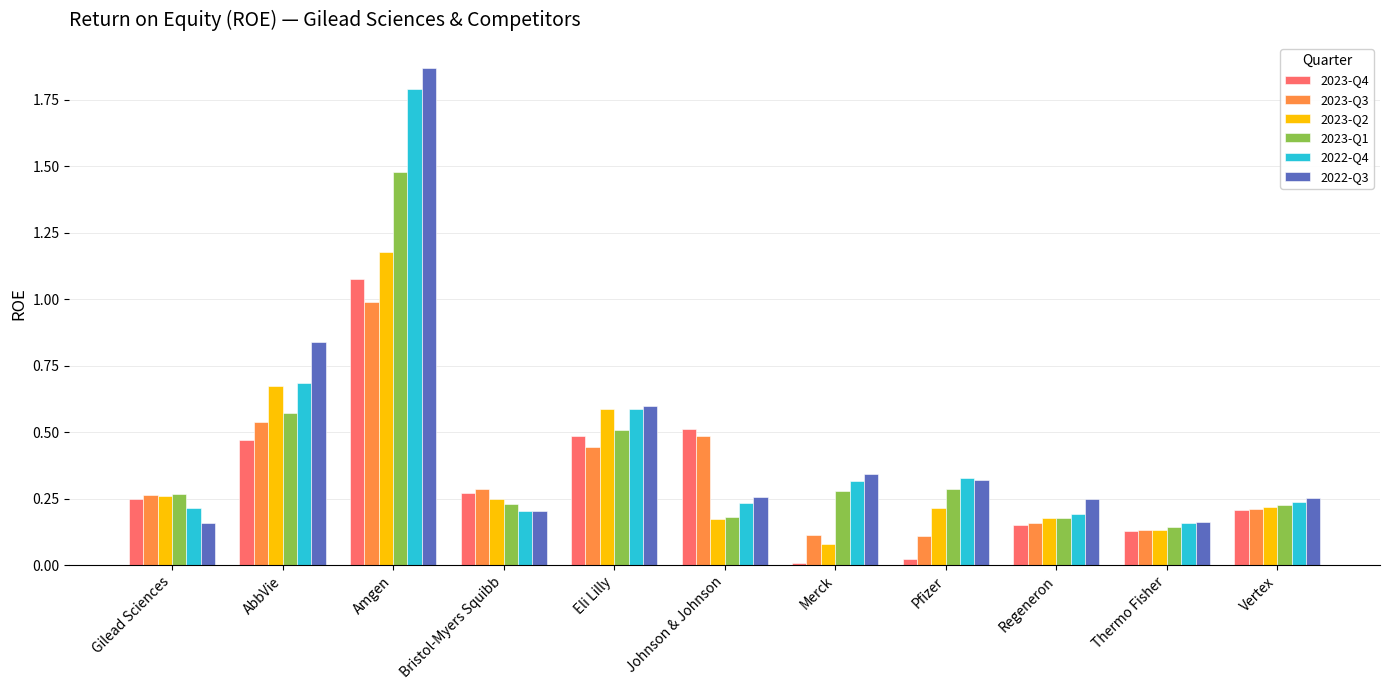

What is the sum of all 2023-Q1 values?

4.3